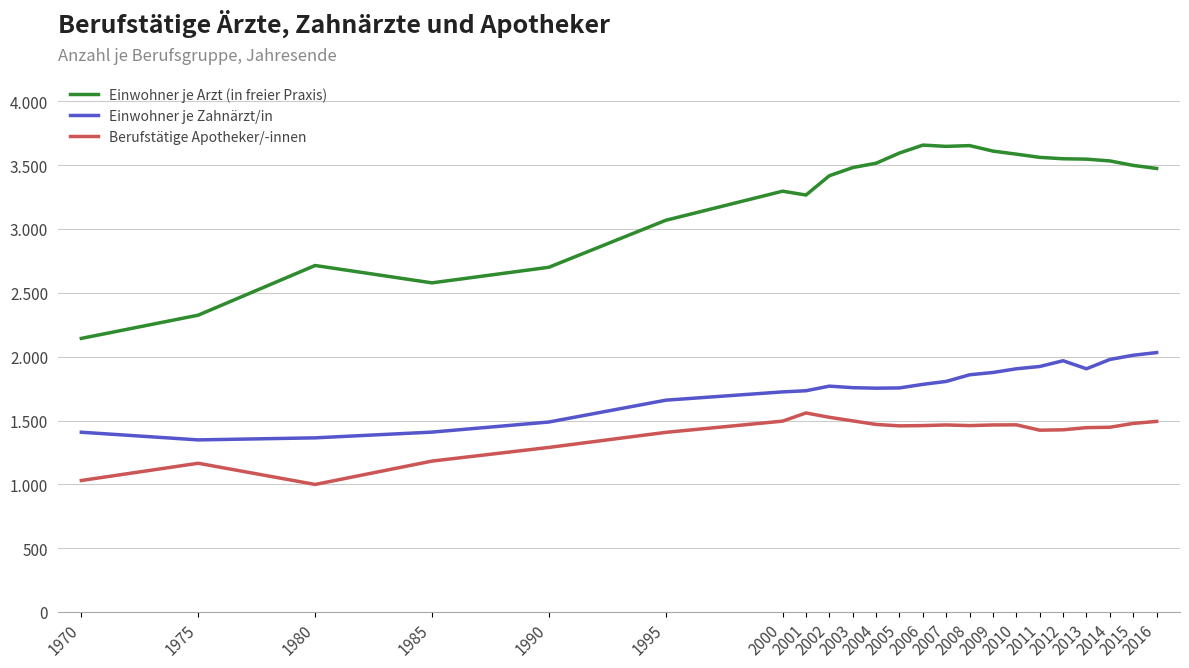

Is it true that Berufstätige Apotheker/-innen equals 1917 at 2009?

False